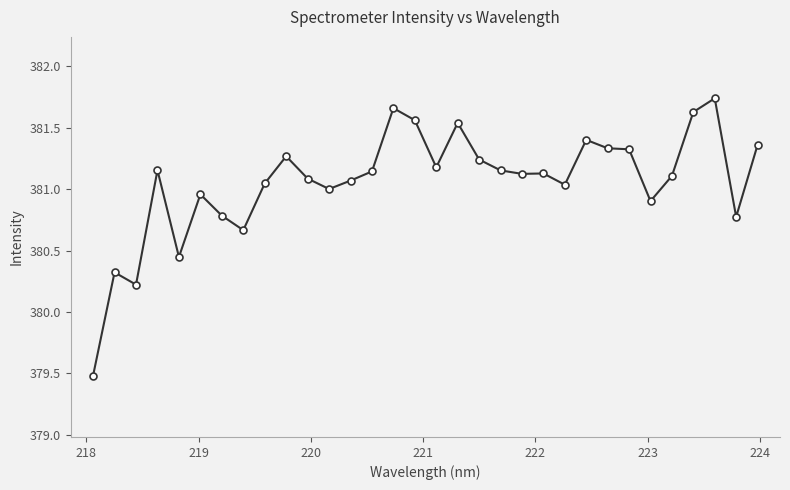

True or false: the data has more than 2 interior local peaks.

True